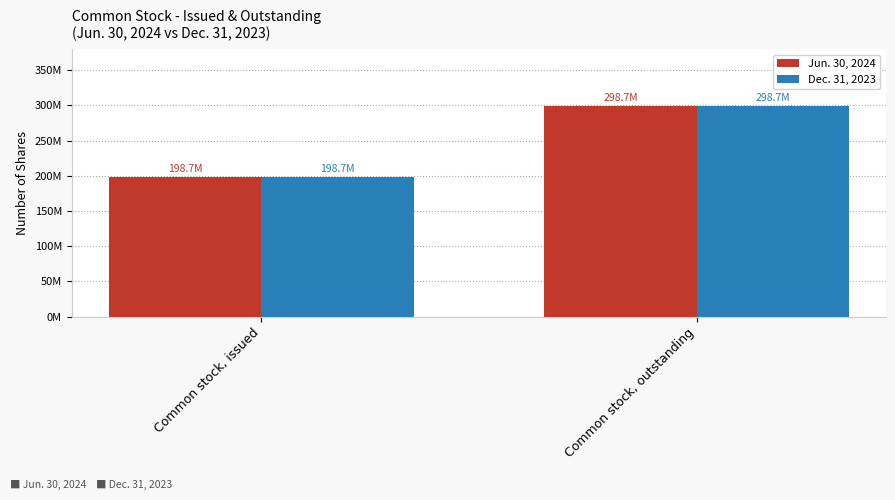

How many Dec. 31, 2023 values are between 198742643 and 298742643?

2